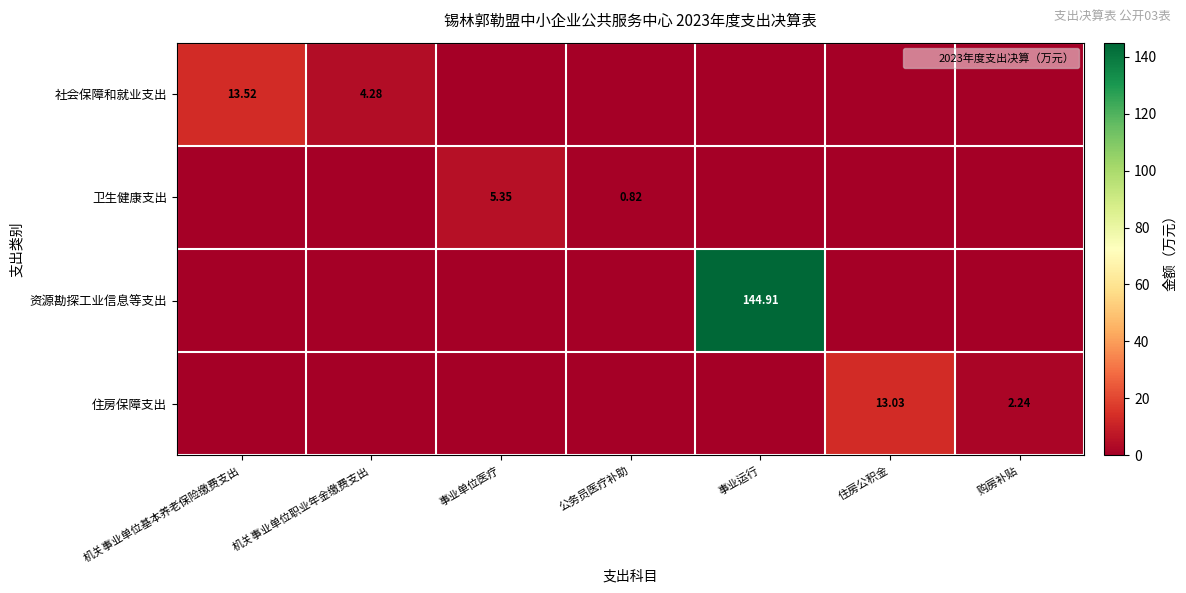

What is the difference between the highest and lowest values at 购房补贴?

2.2